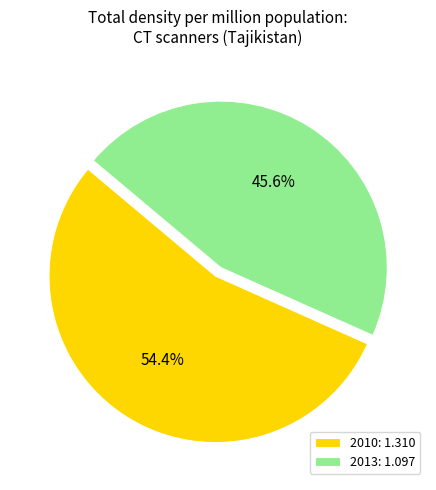

Which slice is the largest?

2010